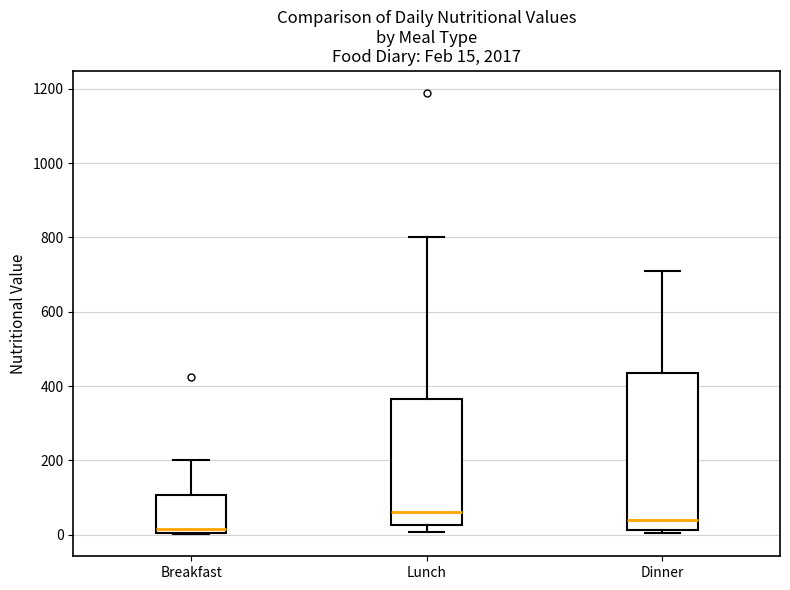

Which box has the highest median line?

Lunch